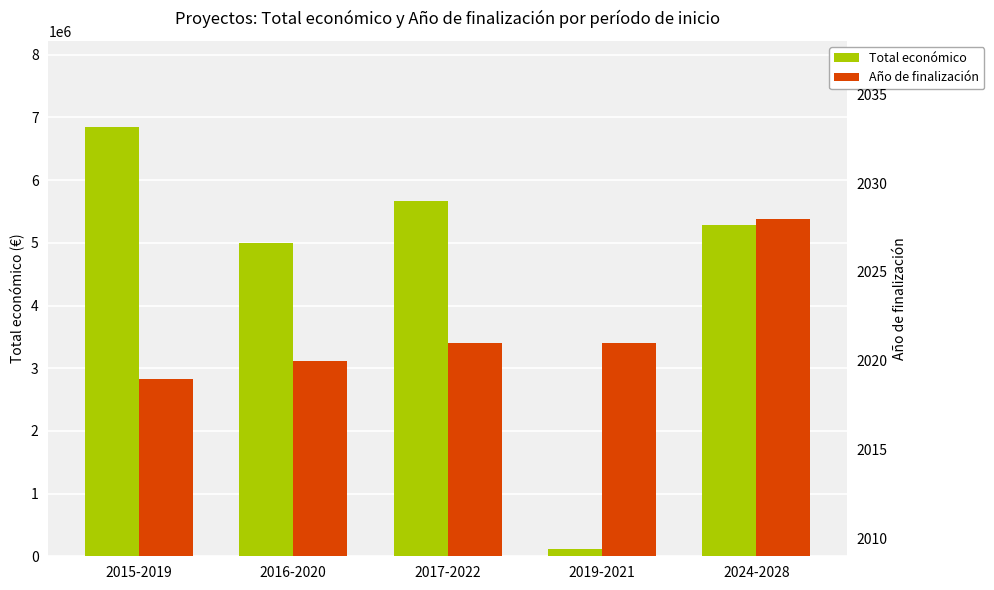

What is the value of the Total económico bar at the 4th from the left?

110060